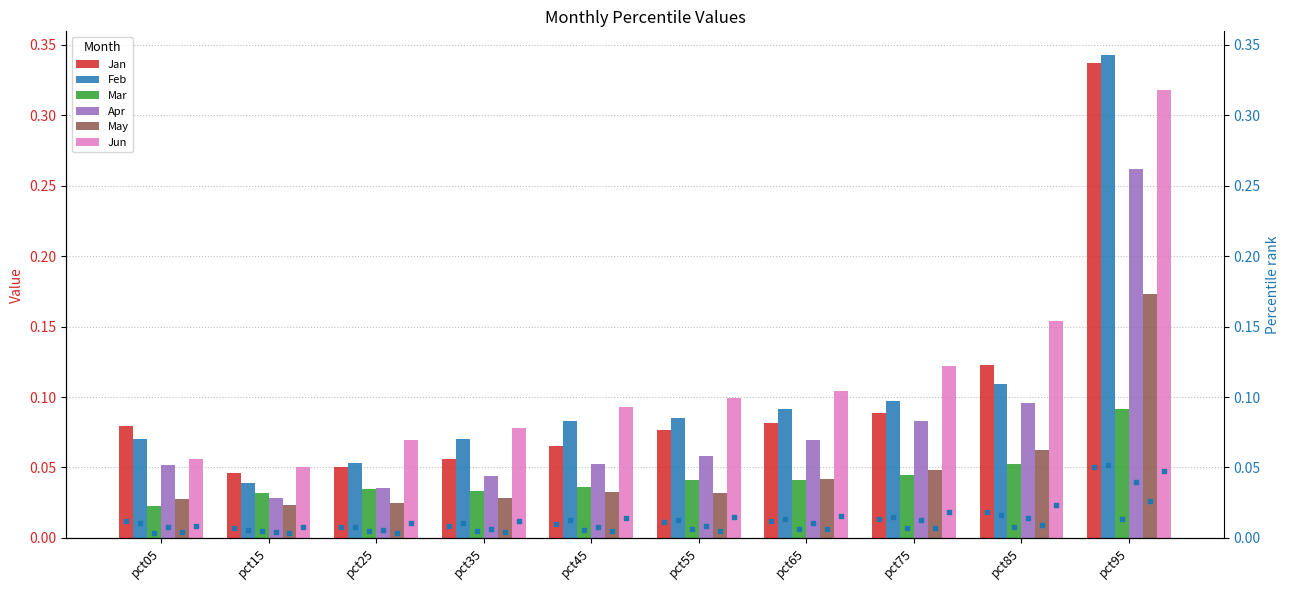

Which series has the largest total across all categories?

Jun